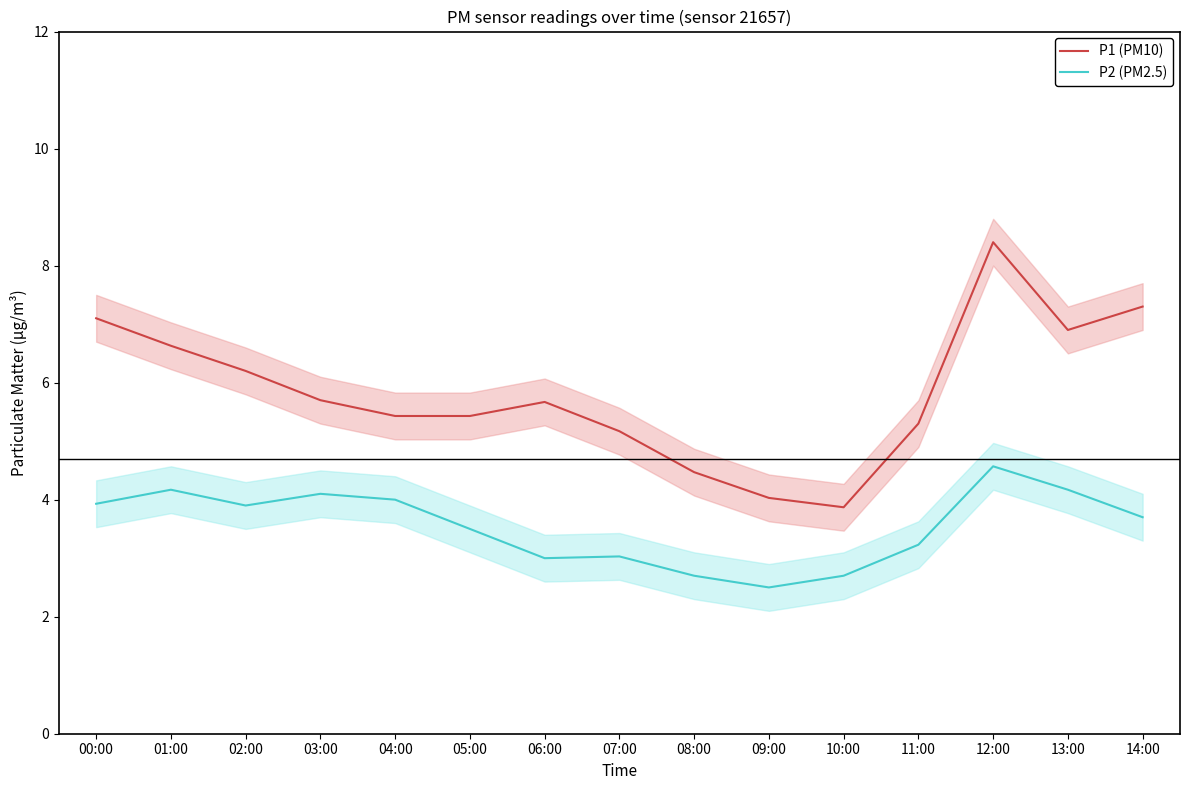

What is the difference between the maximum and second lowest values in the P2 (PM2.5) series?

1.9